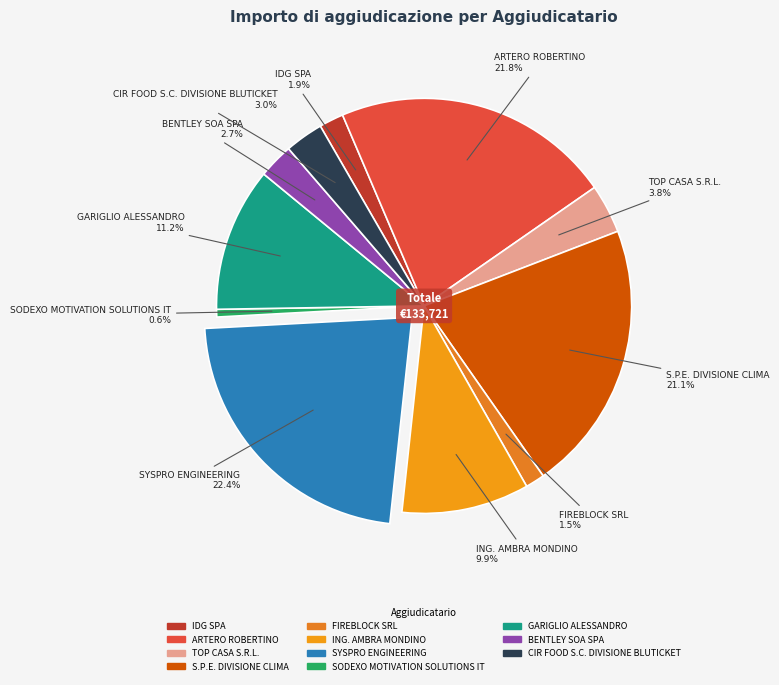

Which has a higher value, SODEXO MOTIVATION SOLUTIONS IT or SYSPRO ENGINEERING?

SYSPRO ENGINEERING